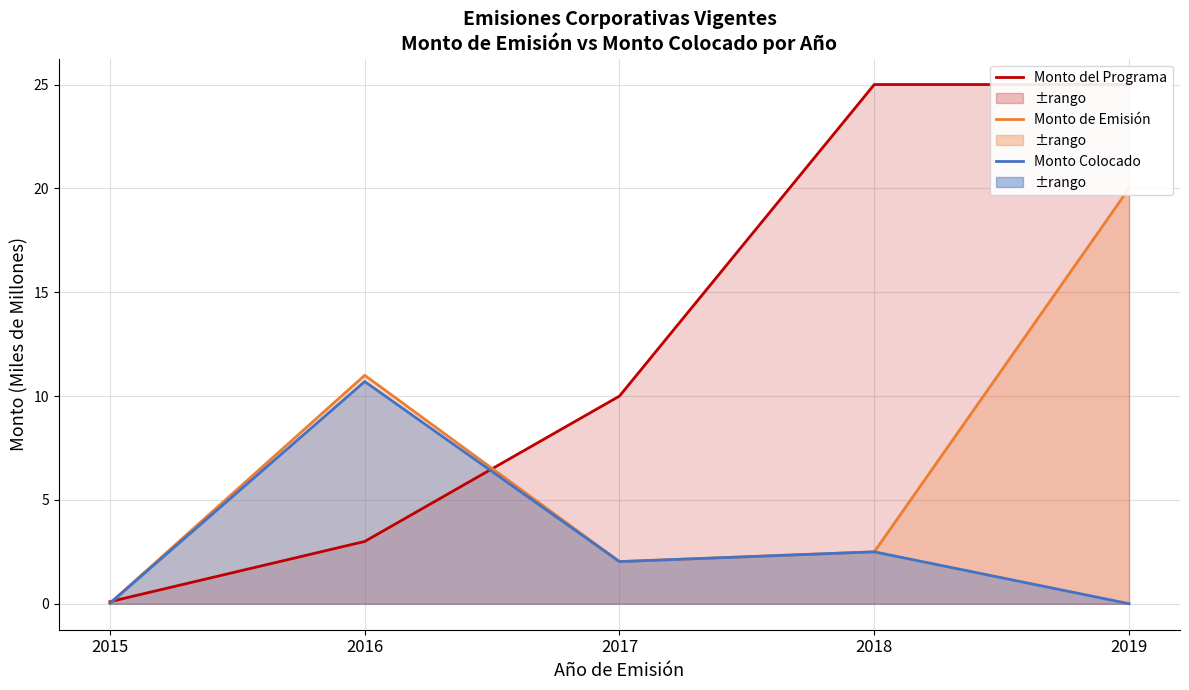

What is the sum of the Monto de Emisión values at 2016 and 2015?

11.0